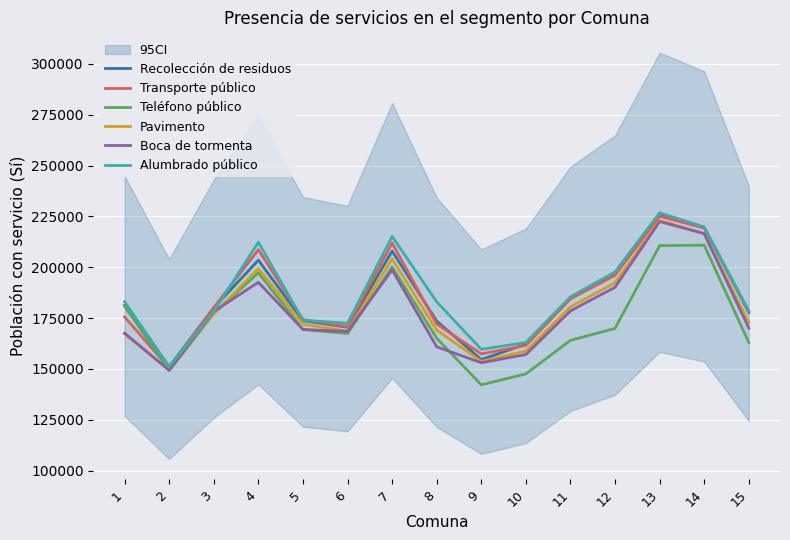

What is the value of the Transporte público point at the 8th from the left?

172084